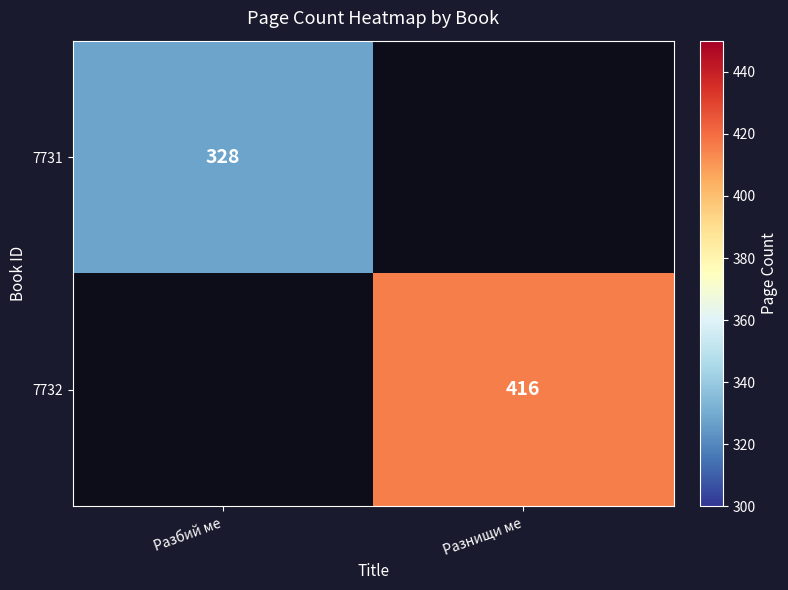

The 7732 series shows 416 at Разнищи ме. True or false?

True